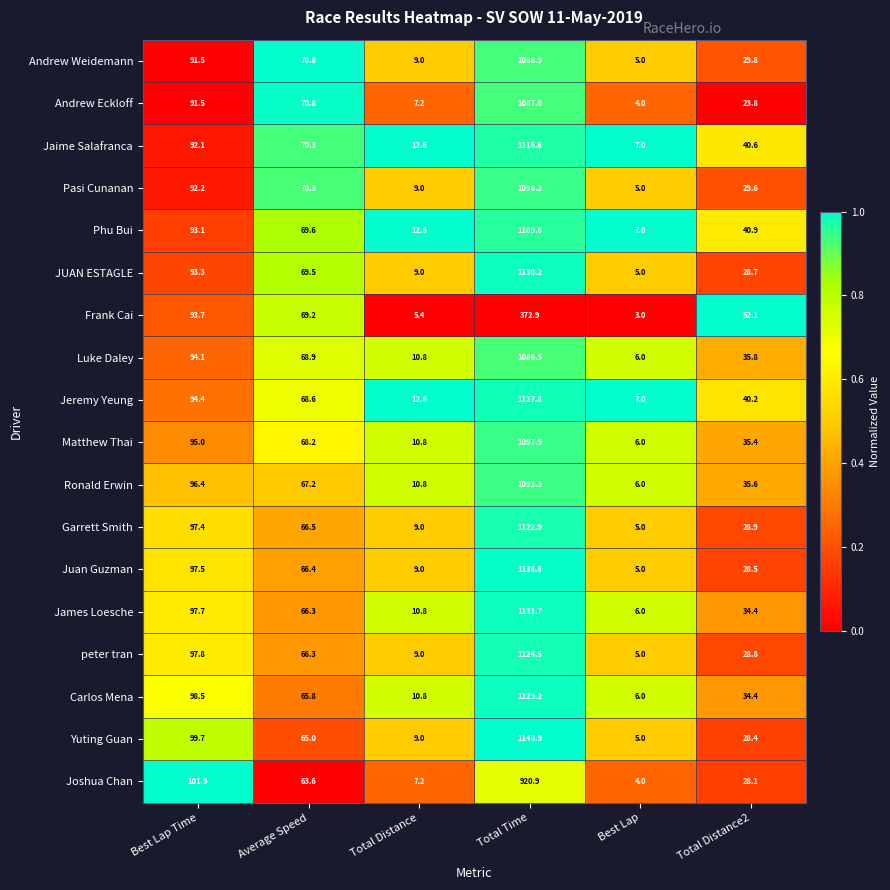

Which category has the lowest value across all series?

Best Lap